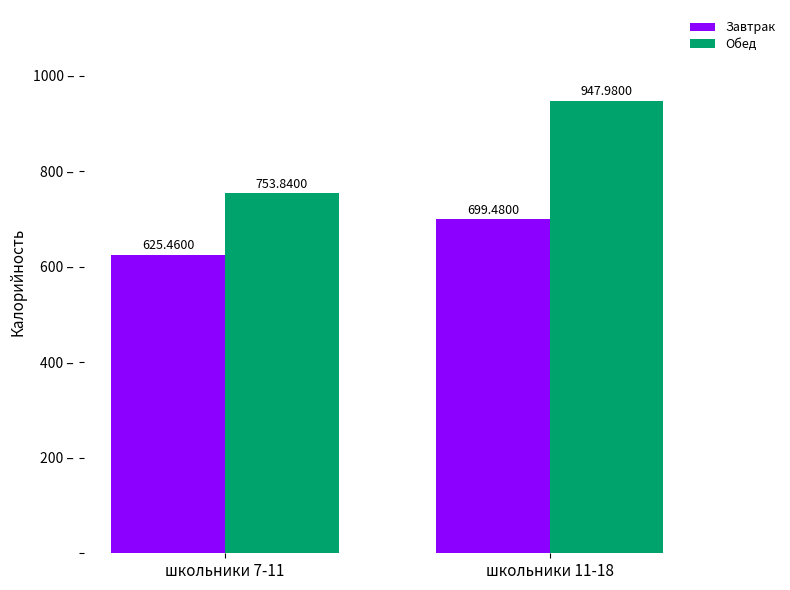

At which category is the sum across all series the highest?

школьники 11-18